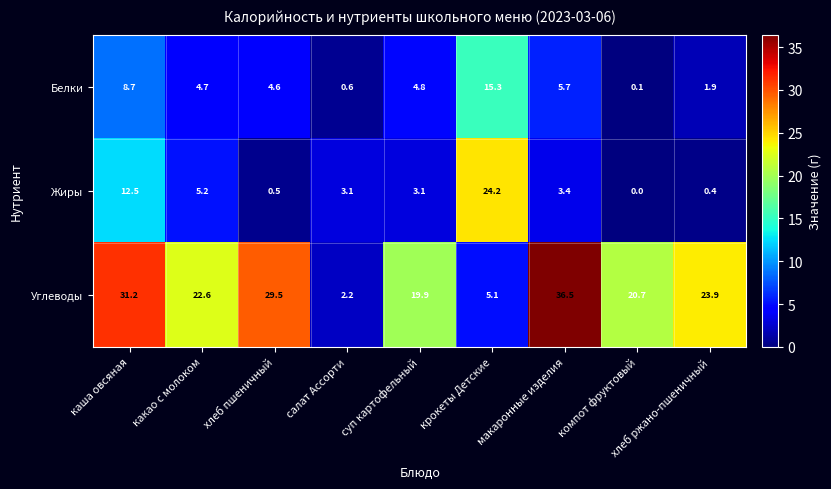

At which category is the sum across all series the highest?

каша овсяная